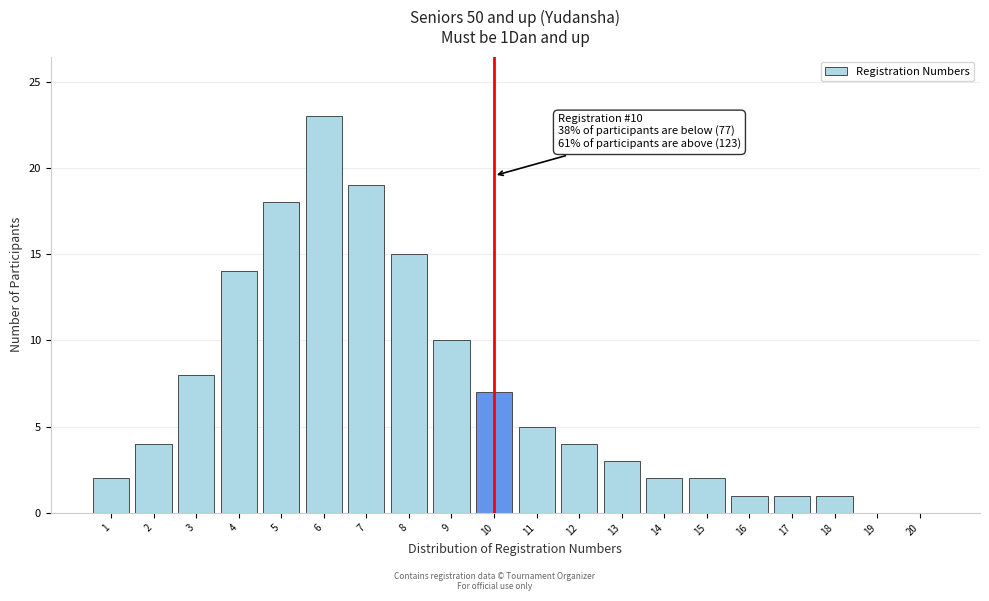

Over which range of the x-axis is the bar tallest?

5.5 to 6.5